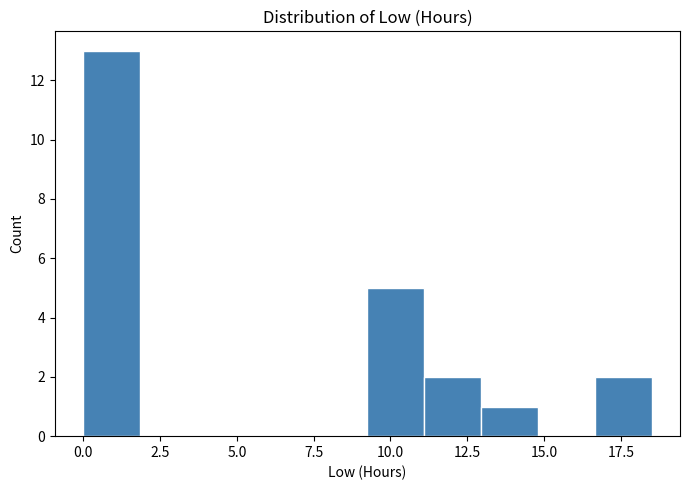

Read against the x-axis, roughly where is the centre of the tallest bar?

1.0